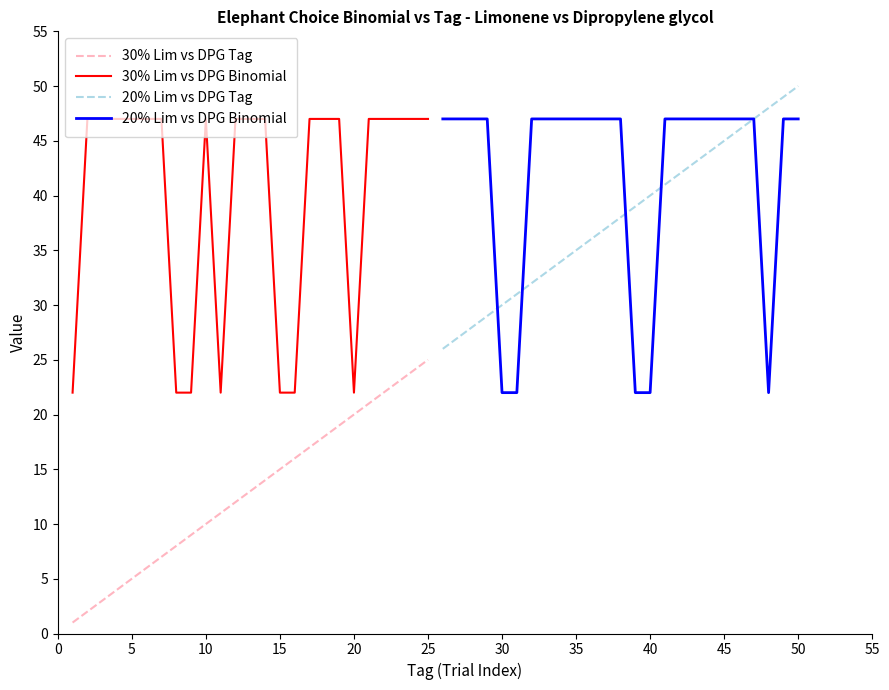

What is the smallest value displayed?

1